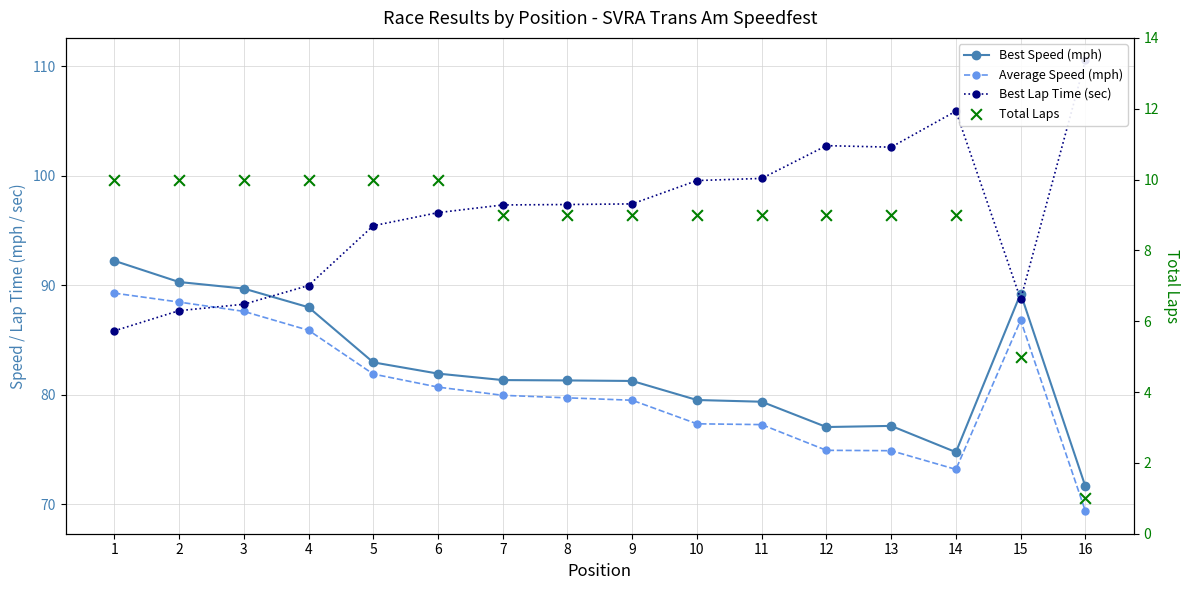

What are all the series names shown in the legend?

Best Speed (mph), Average Speed (mph), Best Lap Time (sec), Total Laps